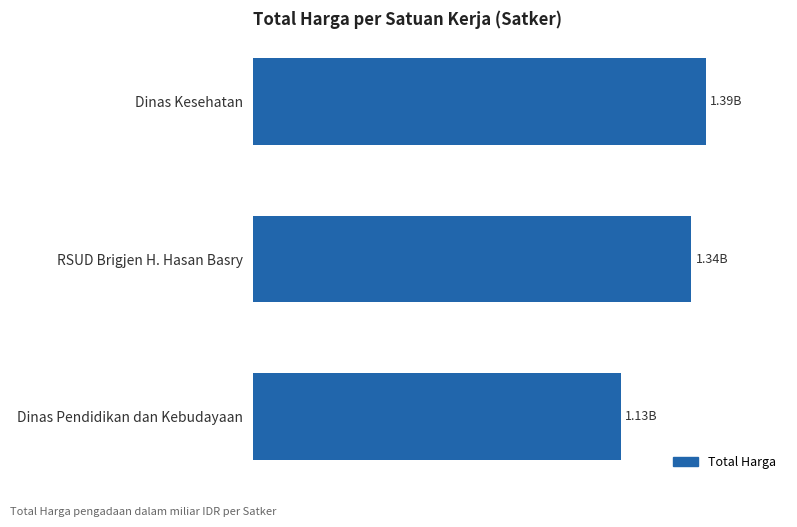

Does the chart contain stacked bars?

No